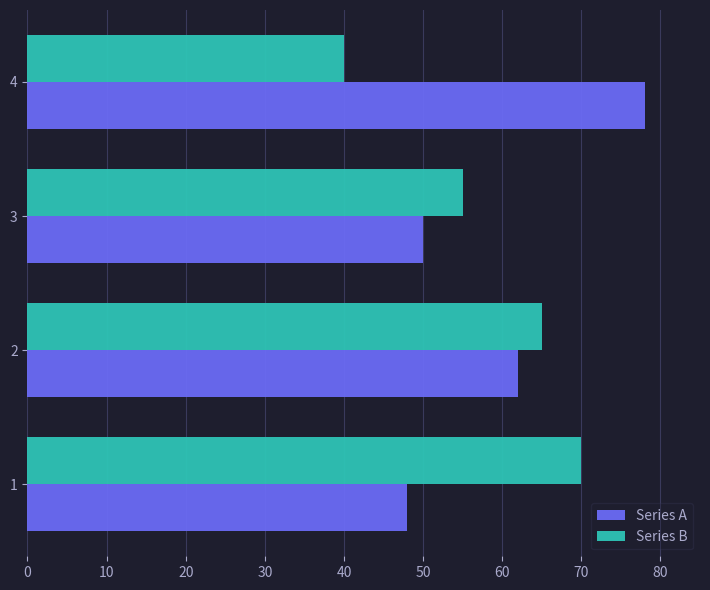

Is it true that Series B equals 55 at 3?

True